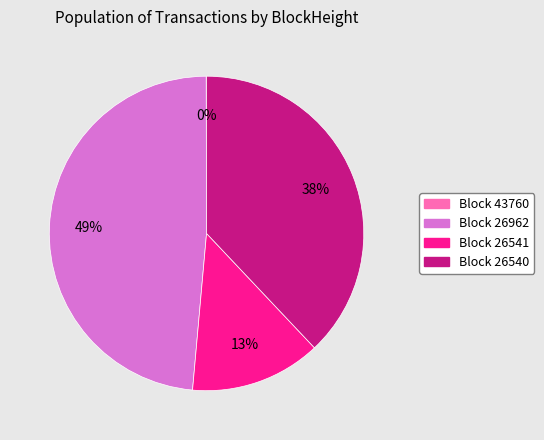

To the nearest percent, what is the difference between the largest and smallest slice percentages?

49%